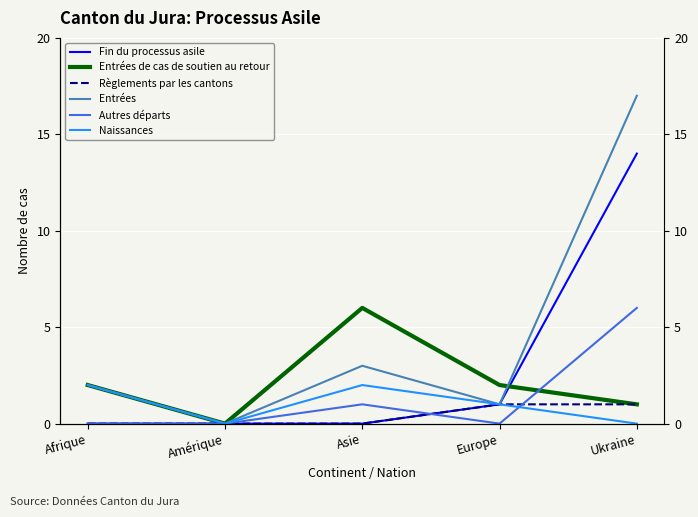

What is the label of the 3rd point from the right?

Asie